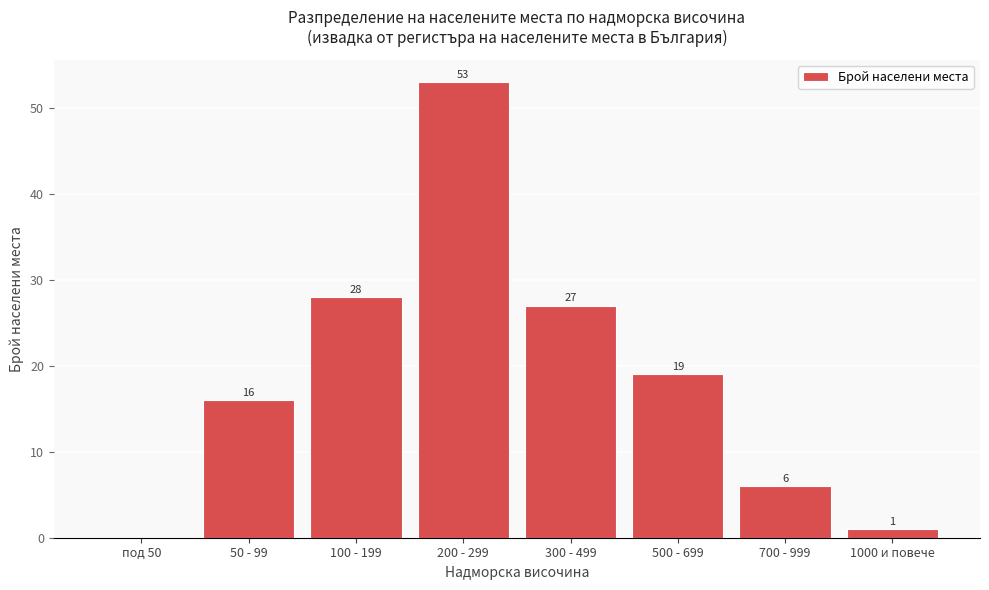

Reading right to left, transcribe all the data shown in this chart.

1000 и повече=1	700 - 999=6	500 - 699=19	300 - 499=27	200 - 299=53	100 - 199=28	50 - 99=16	под 50=0